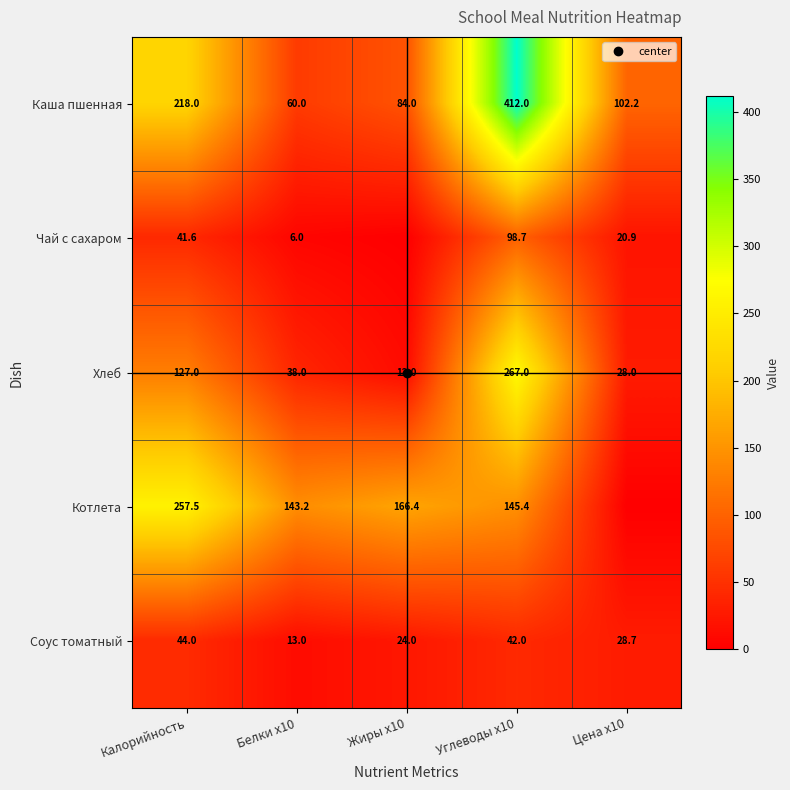

What is the total value across all series at Белки x10?

260.2